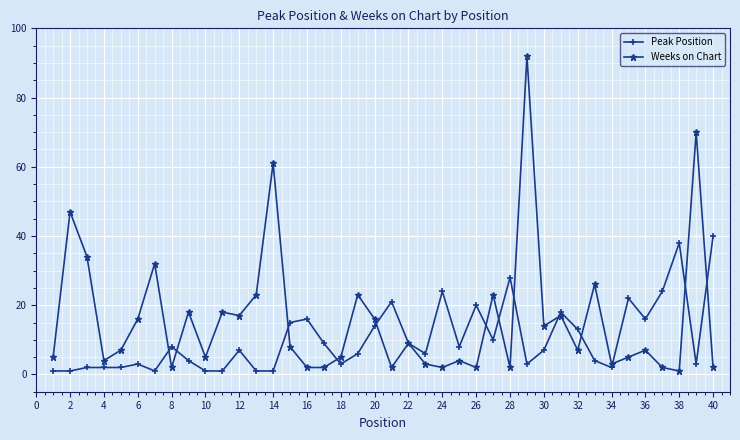

Is this an area chart (filled region under the line)?

No